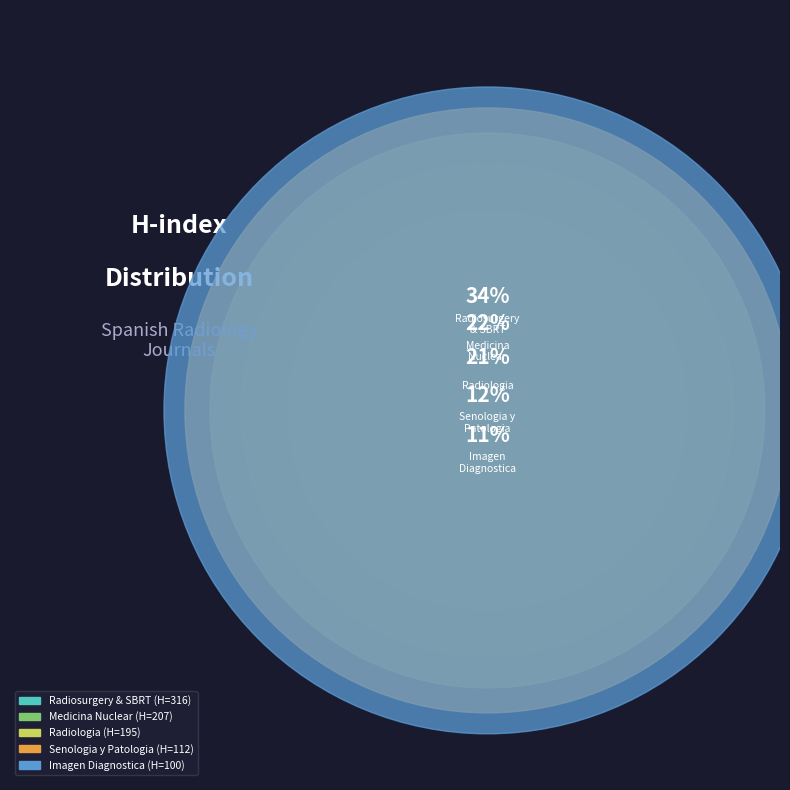

What is the change in value from Revista Espanola de Medicina Nuclear to Radiologia?

-12